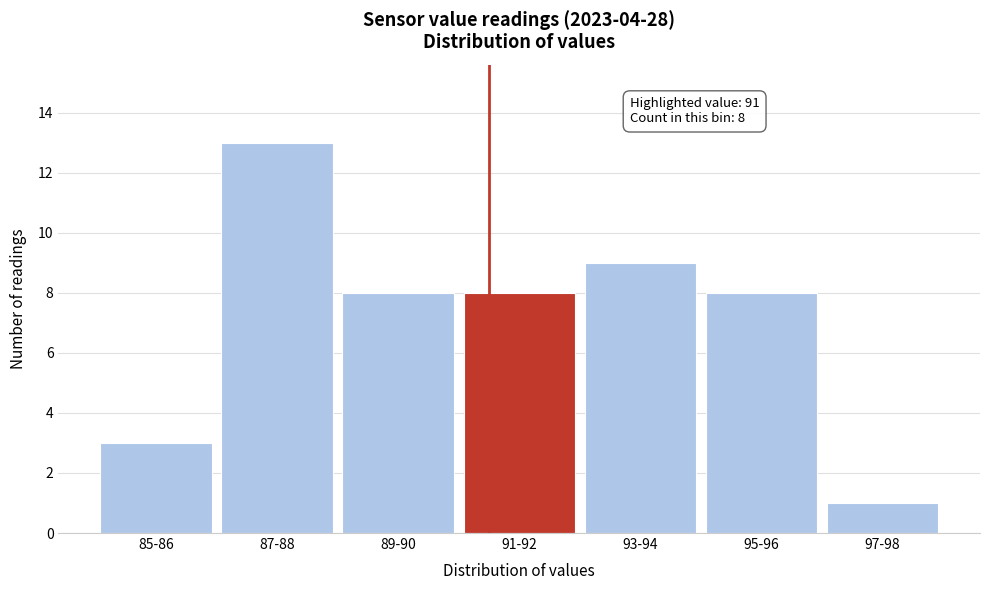

Reading left to right, extract all data points from this chart.

85-86=3	87-88=13	89-90=8	91-92=8	93-94=9	95-96=8	97-98=1